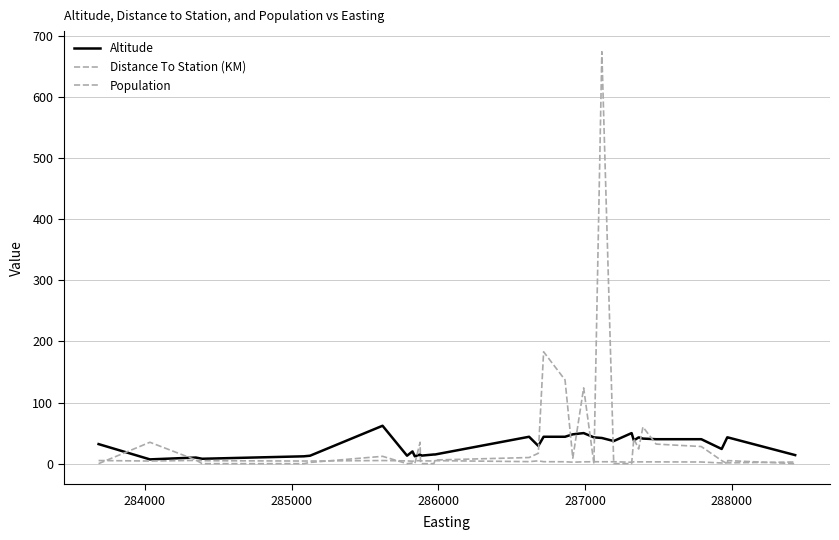

Is this an area chart (filled region under the line)?

No